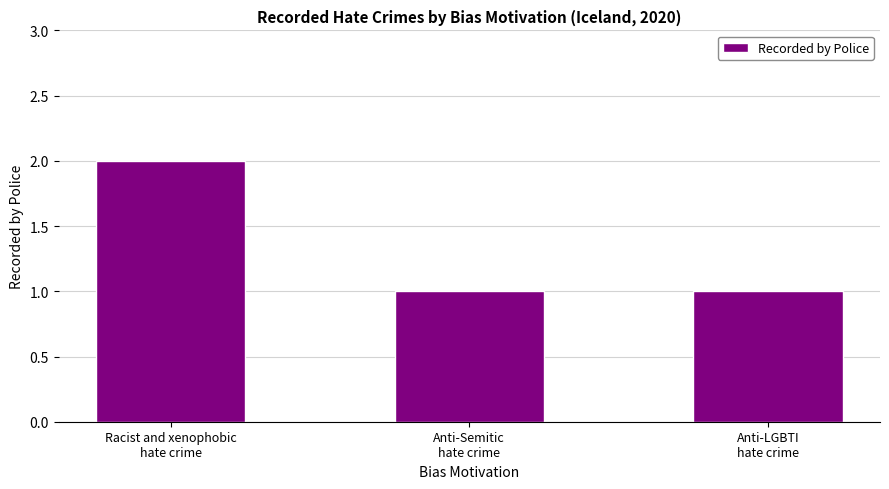

Reading left to right, transcribe all the data shown in this chart.

Racist and xenophobic
hate crime=2	Anti-Semitic
hate crime=1	Anti-LGBTI
hate crime=1